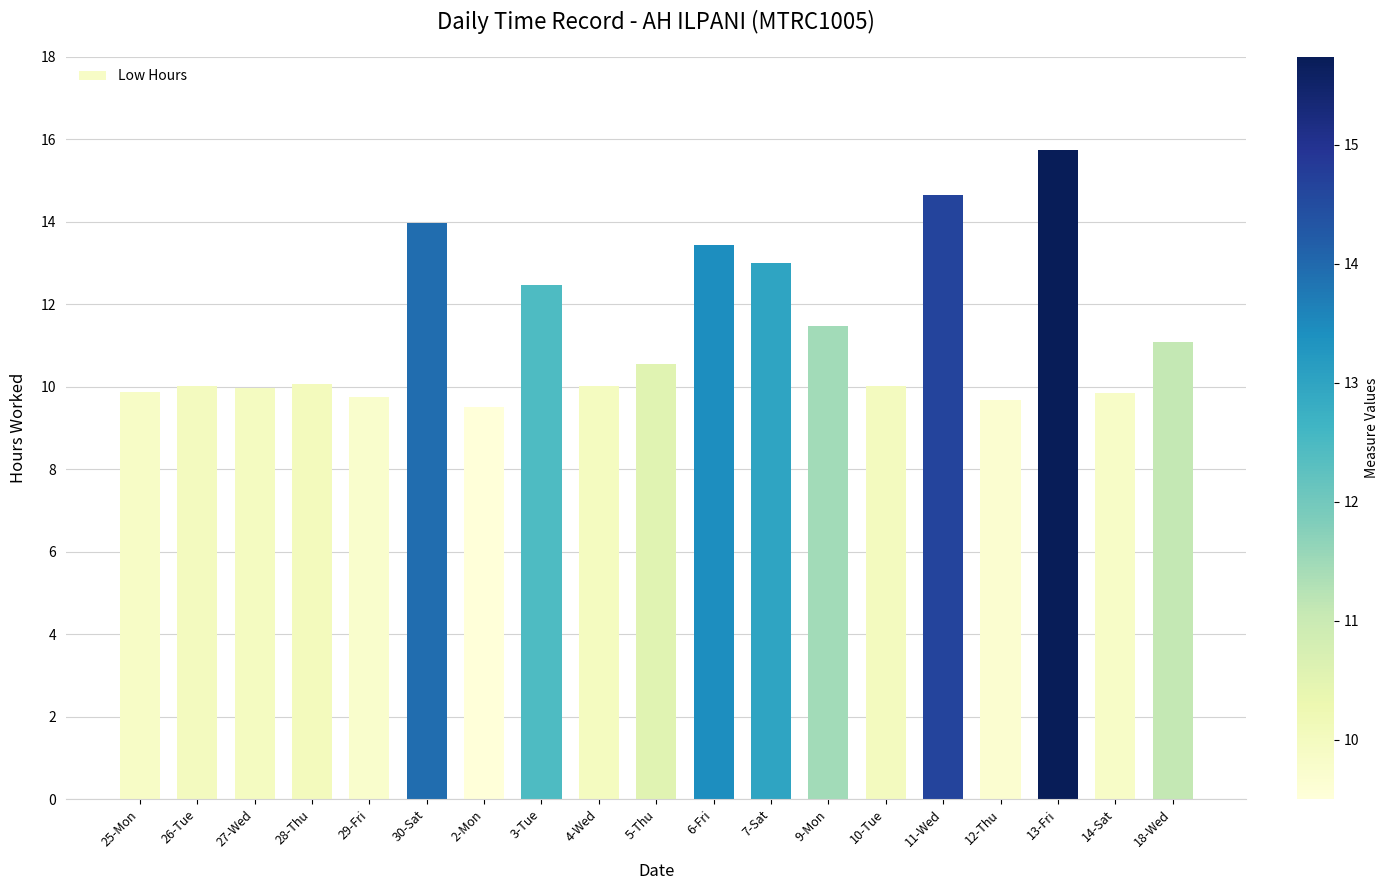

How many bars are there in total?

19